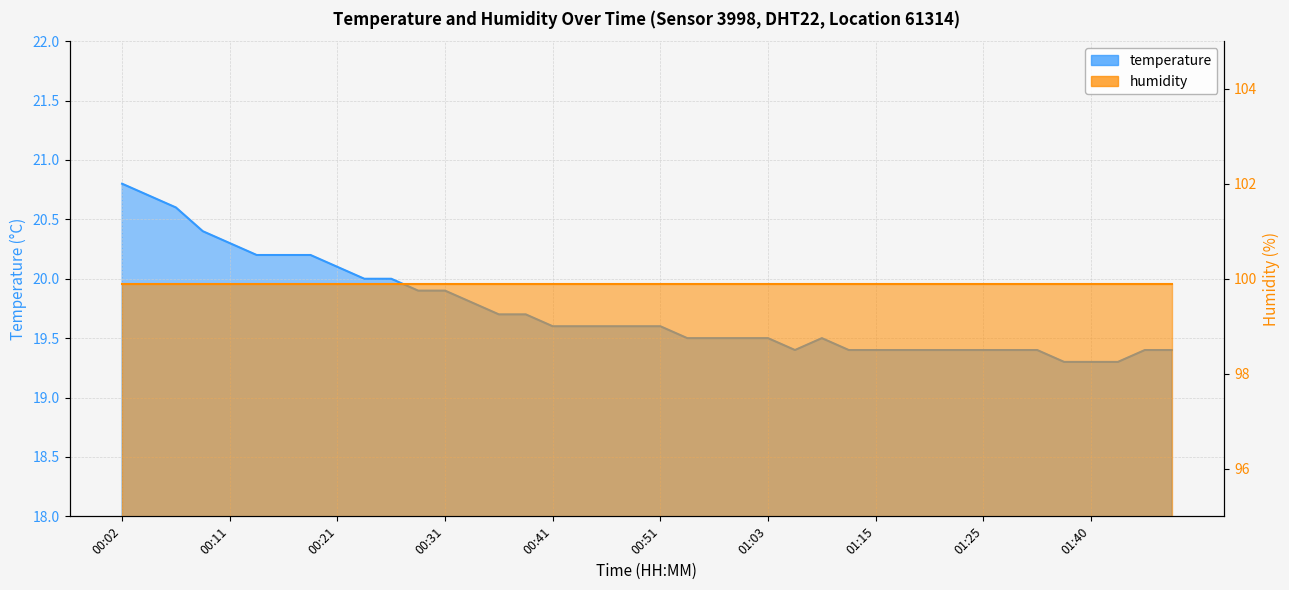

Which has a higher value, 00:43 or 00:04?

00:04